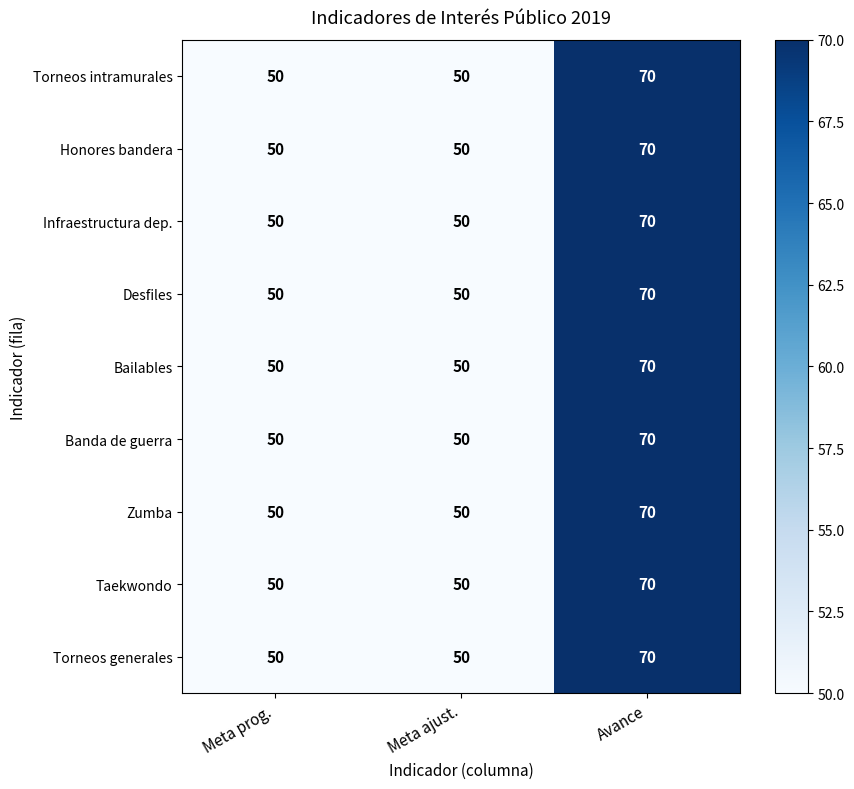

What is the total value across all series at Avance?

630